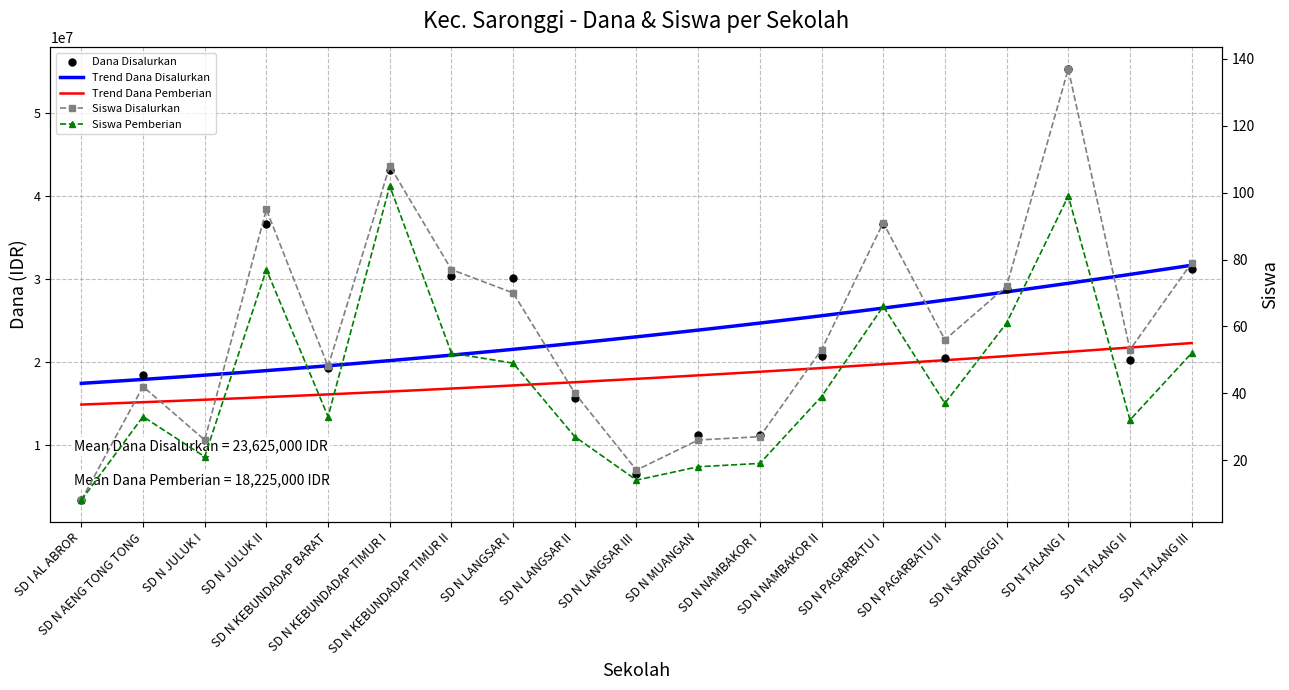

What is the spread (max minus min) of values at SD N AENG TONG TONG?

18449967